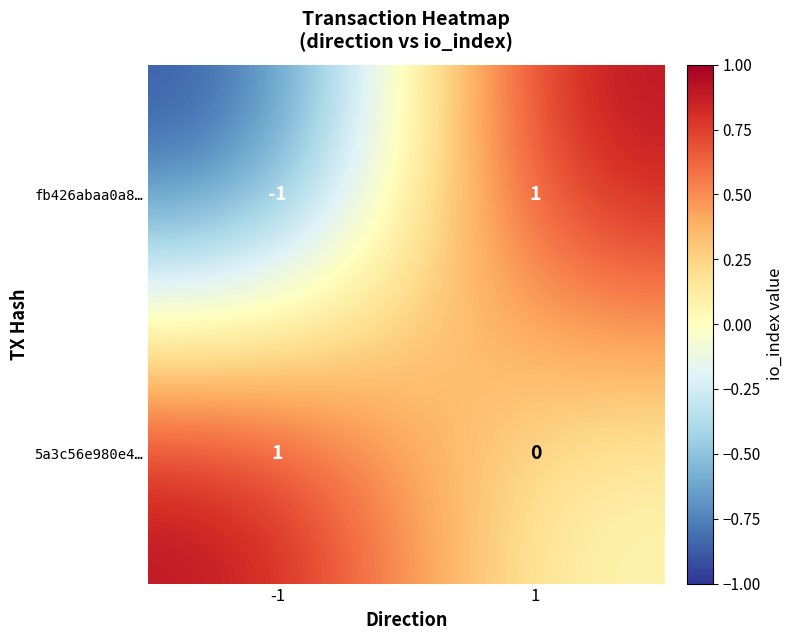

How many data points in fb426abaa0a8… are less than 1?

1